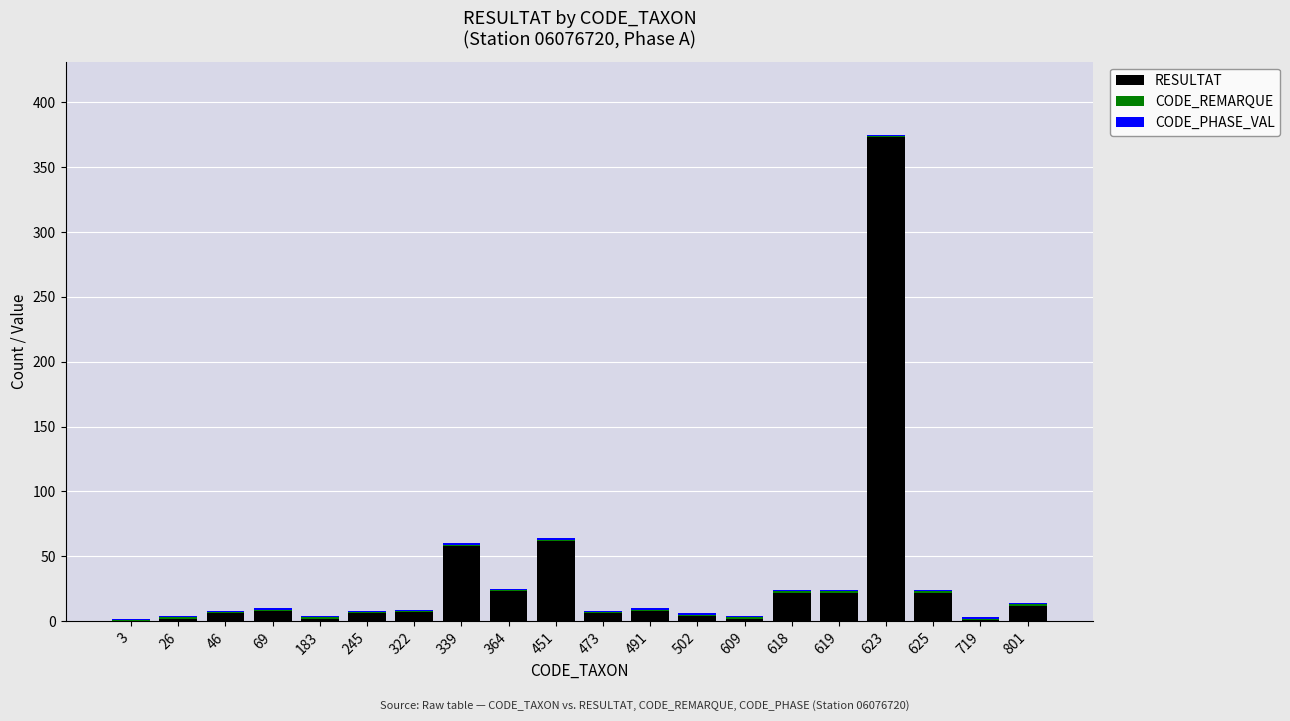

True or false: RESULTAT has a value of 23 at 364.

True